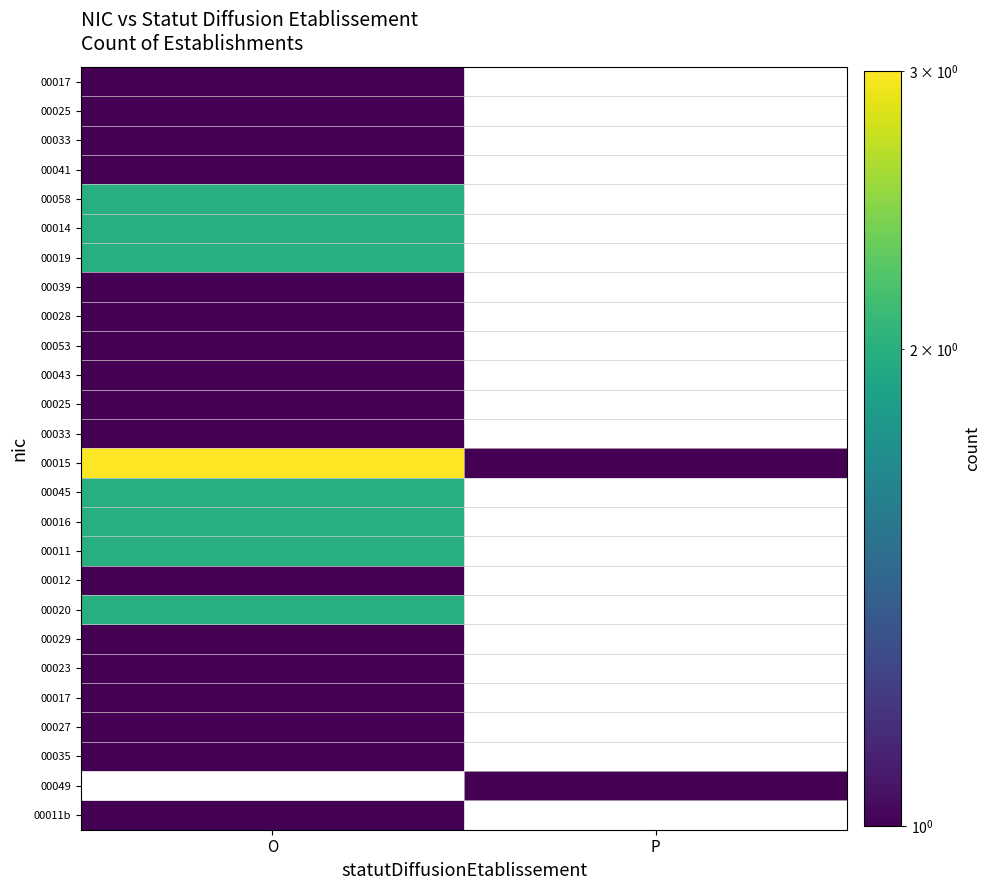

What is the spread (max minus min) of values at O?

2.0